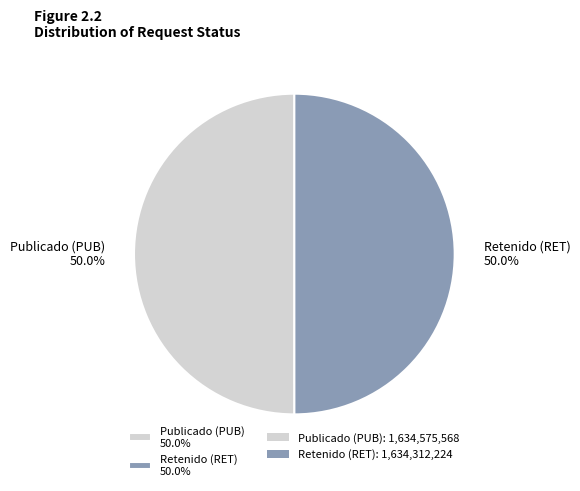

Combined, do Retenido (RET) 50.0% and Publicado (PUB) 50.0% account for over 50%?

Yes